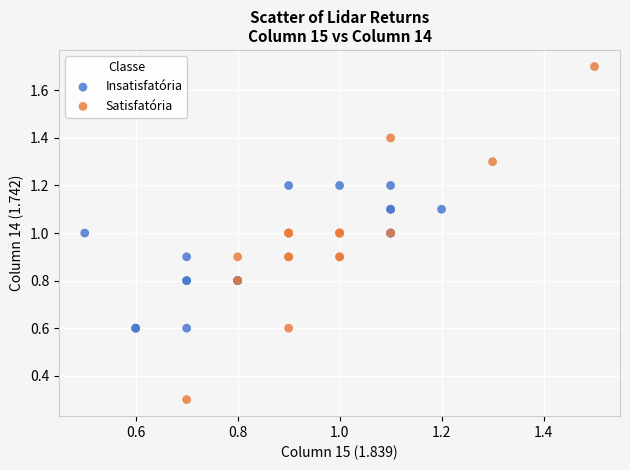

Which series has the widest spread of Y values?

Satisfatória